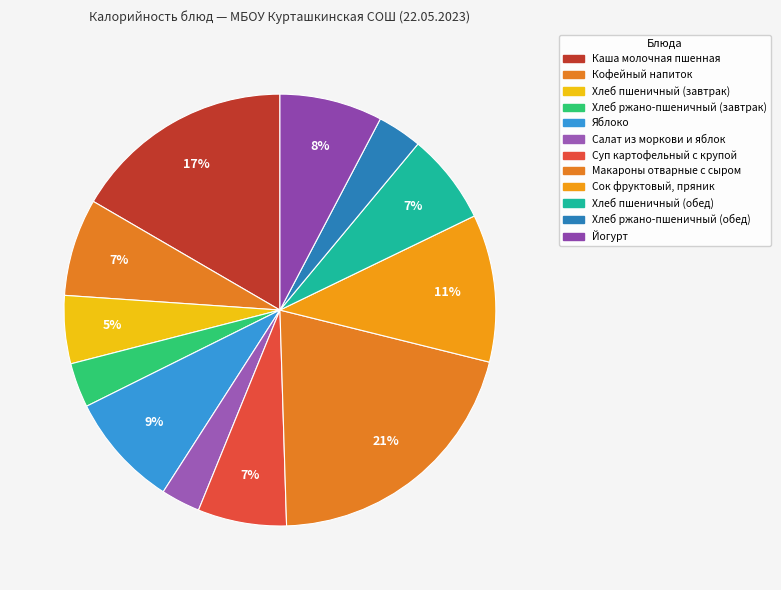

Is Хлеб пшеничный (завтрак) the majority of the pie?

No